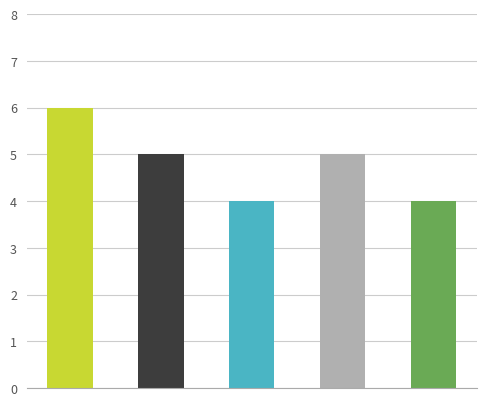

What is the ratio of the value at Port Phillip to the value at Bass Strait?

0.8